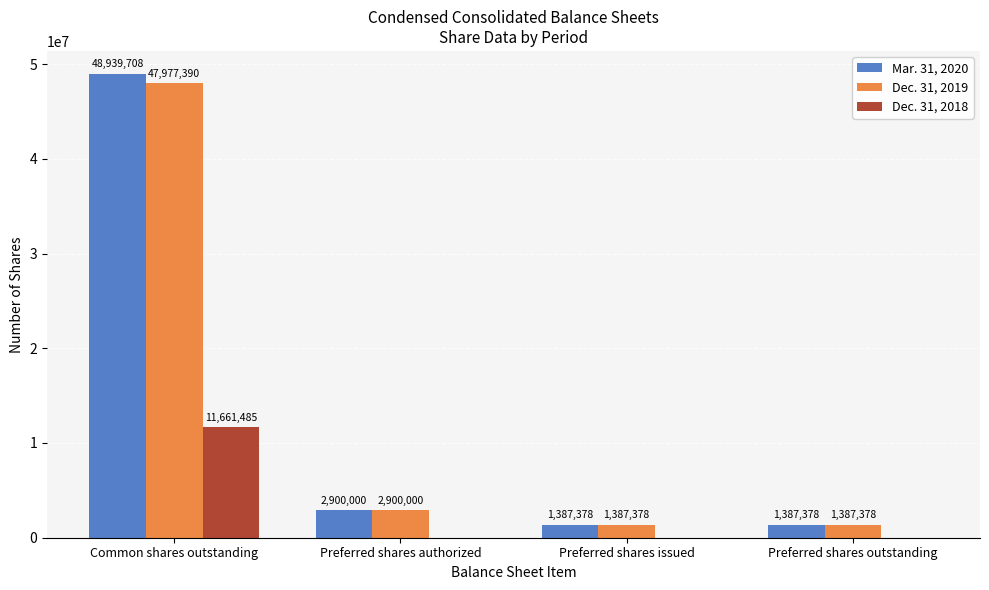

Is it true that Dec. 31, 2019 equals 16929872 at Common shares outstanding?

False